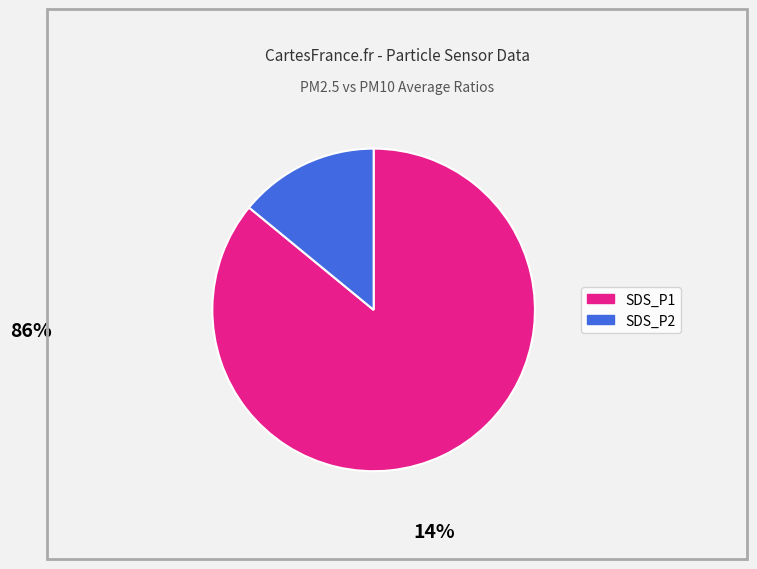

True or false: SDS_P1 accounts for 96% of the total.

False